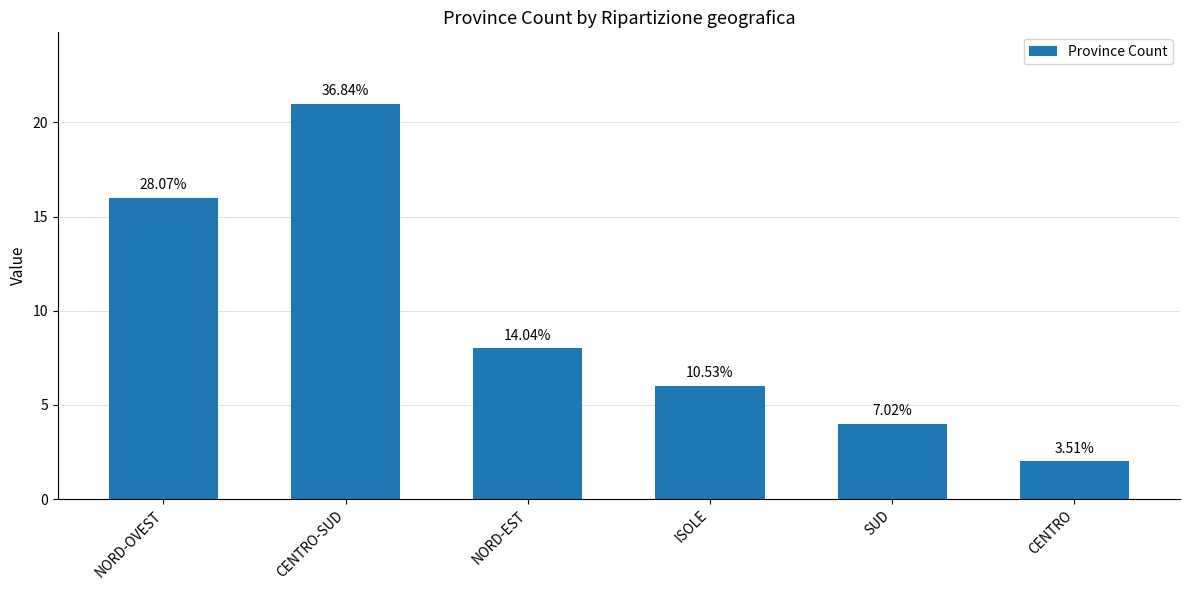

How many bars are there in total?

6